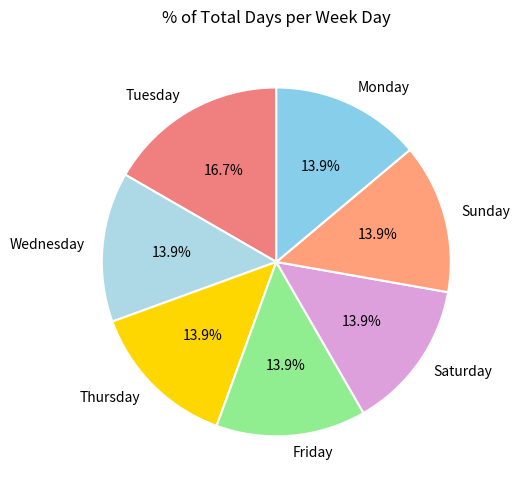

What percentage is the Wednesday slice, to the nearest percent?

14%